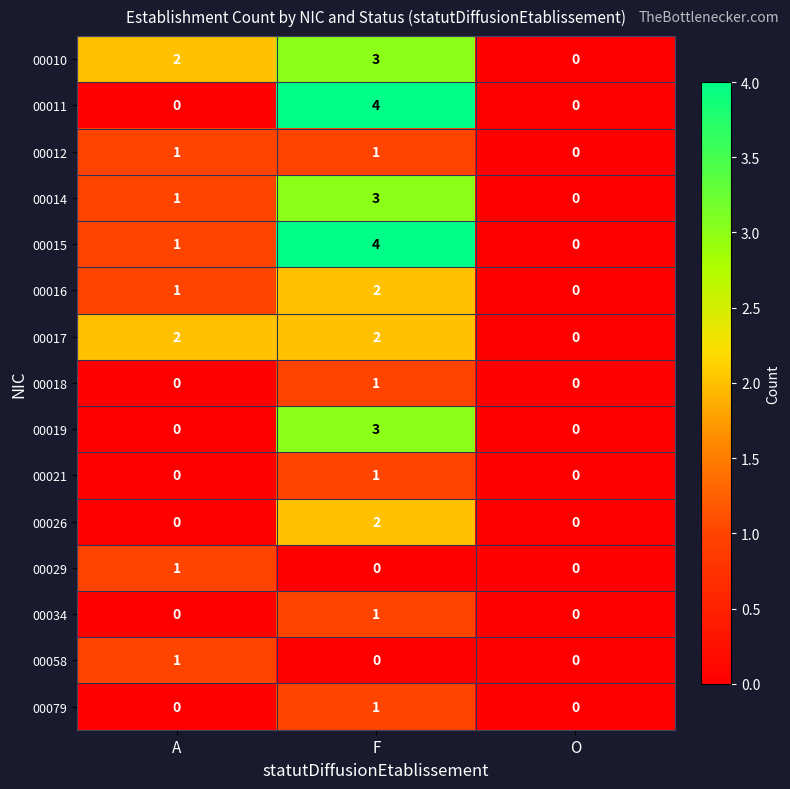

What is the maximum value shown in the chart?

4